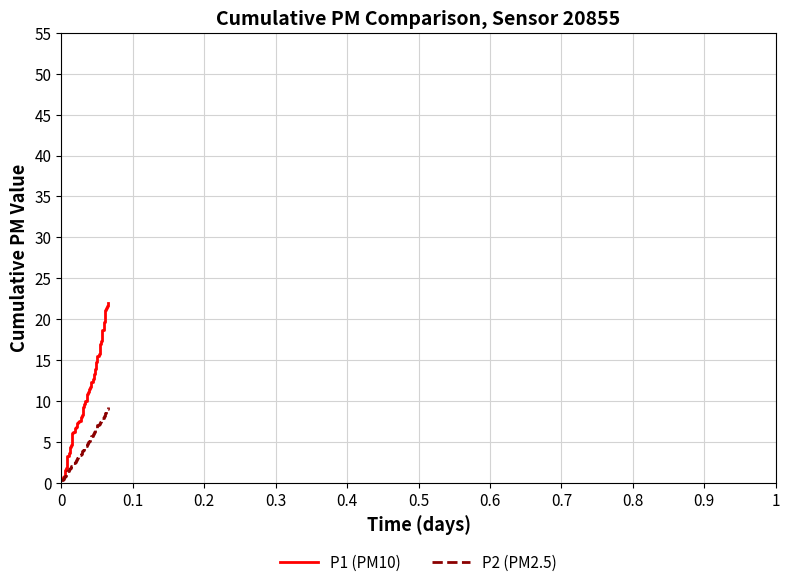

Rank the series by their average value, from lowest to highest.

P2 (PM2.5), P1 (PM10)